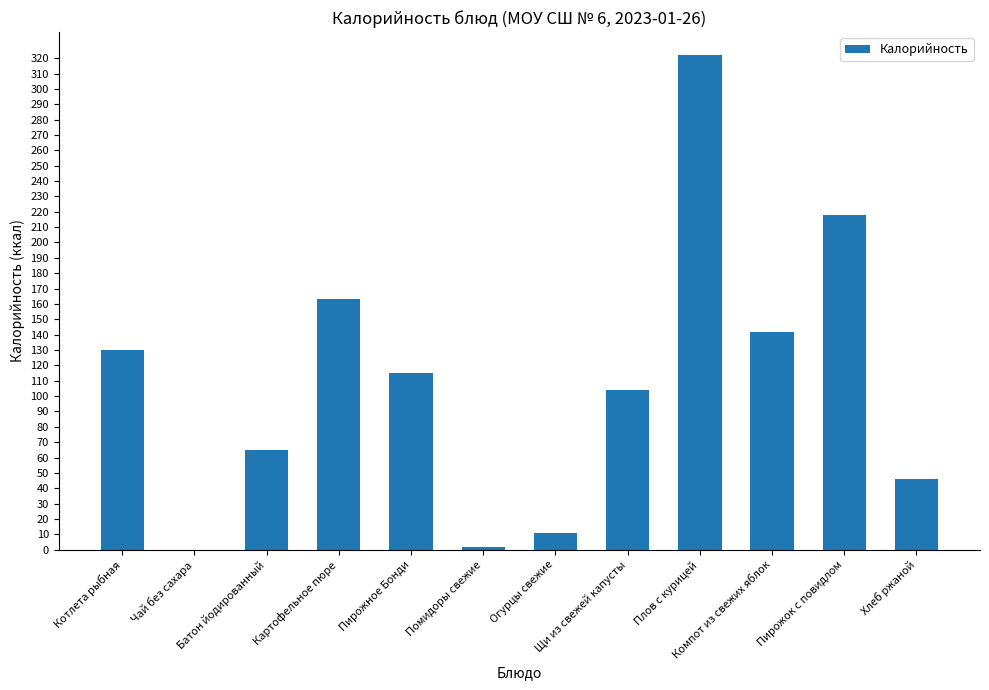

At which label is the value closest to 161?

Картофельное пюре